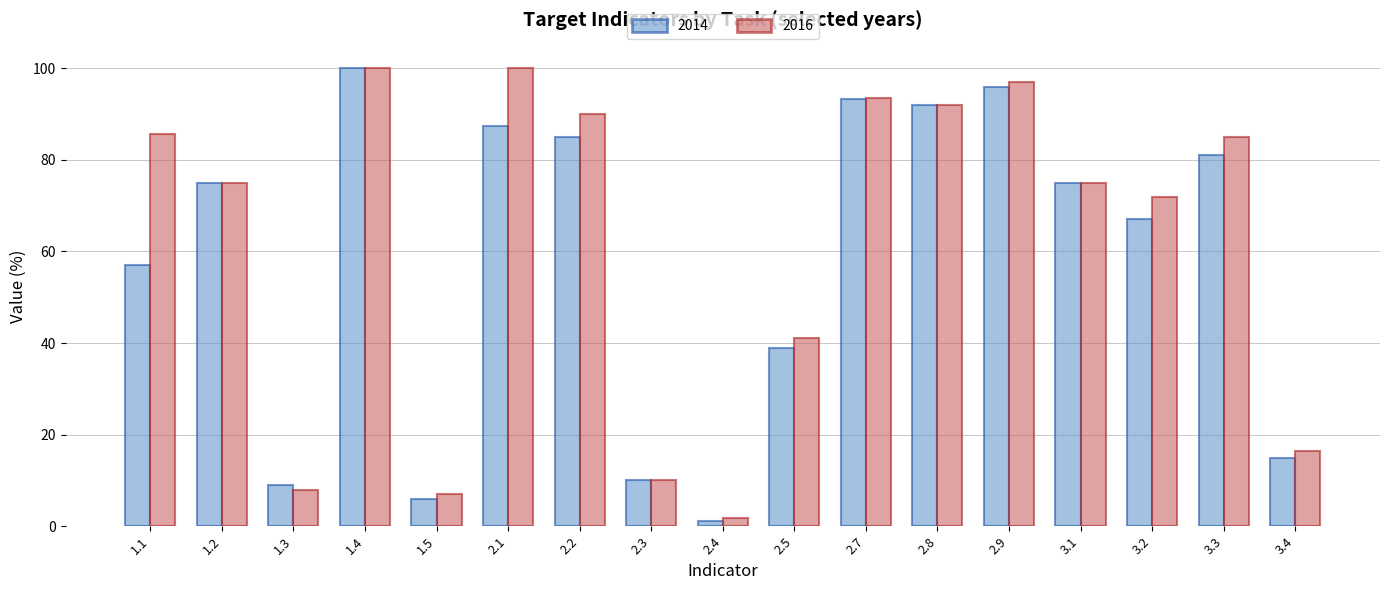

Rank the series by their average value, from lowest to highest.

2014, 2016